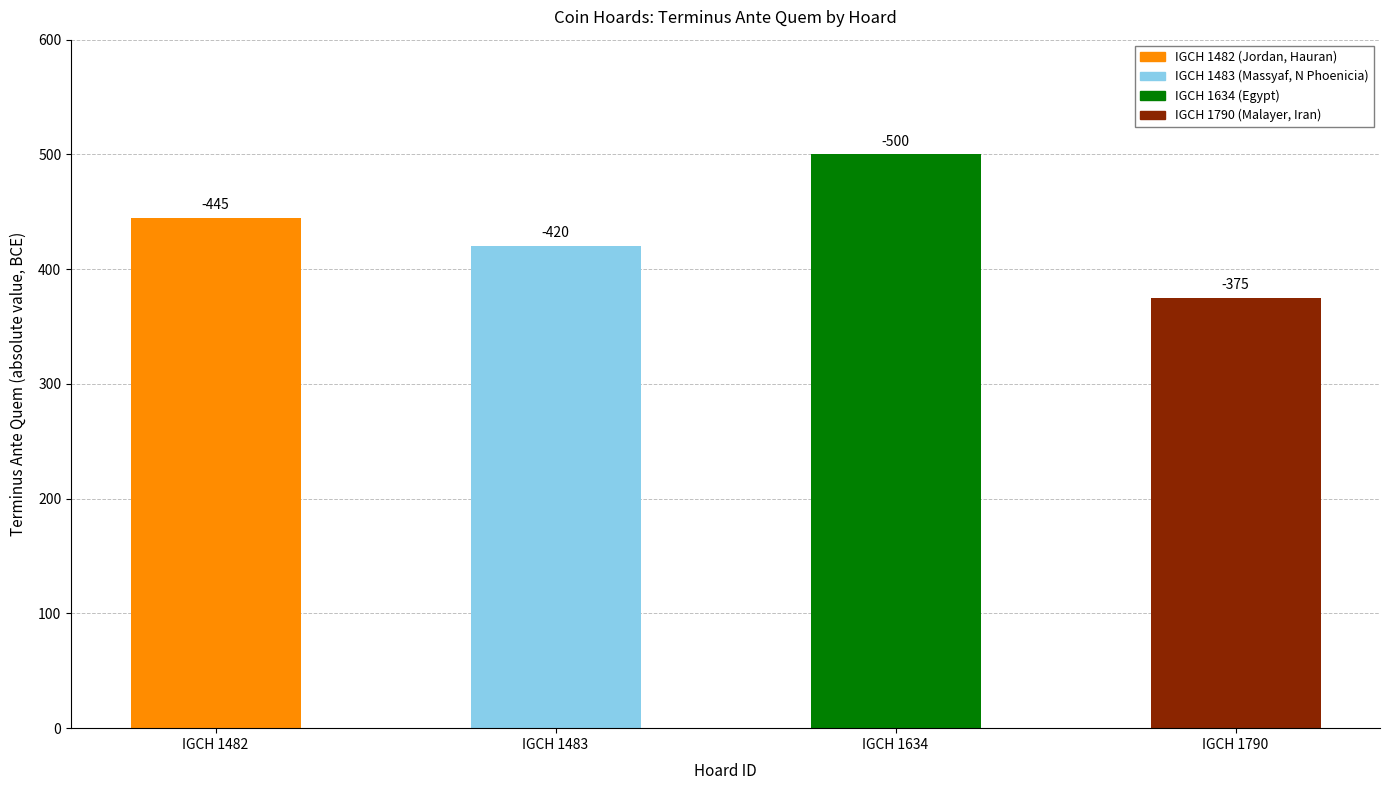

How many bars are there in total?

4